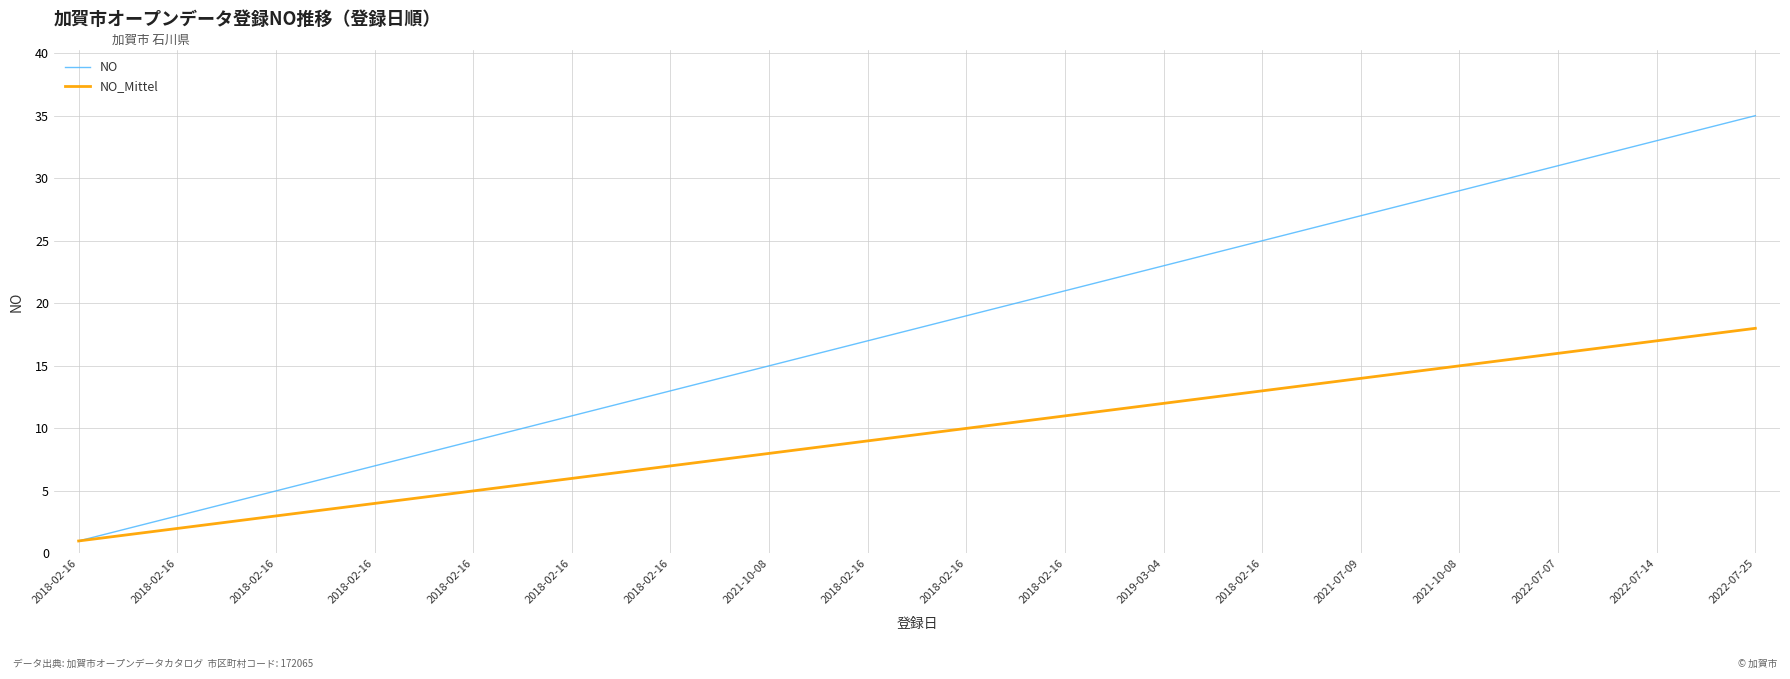

List the series in order of their peak value, lowest first.

NO_Mittel, NO